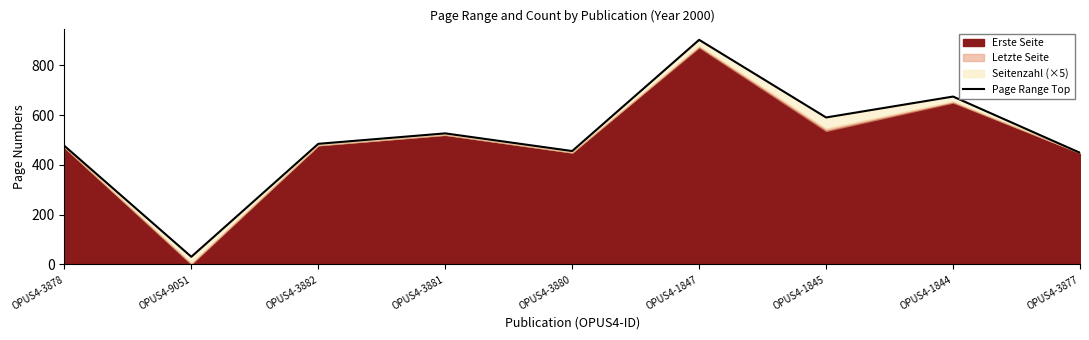

True or false: there are more than 0 points higher than both neighbors.

True